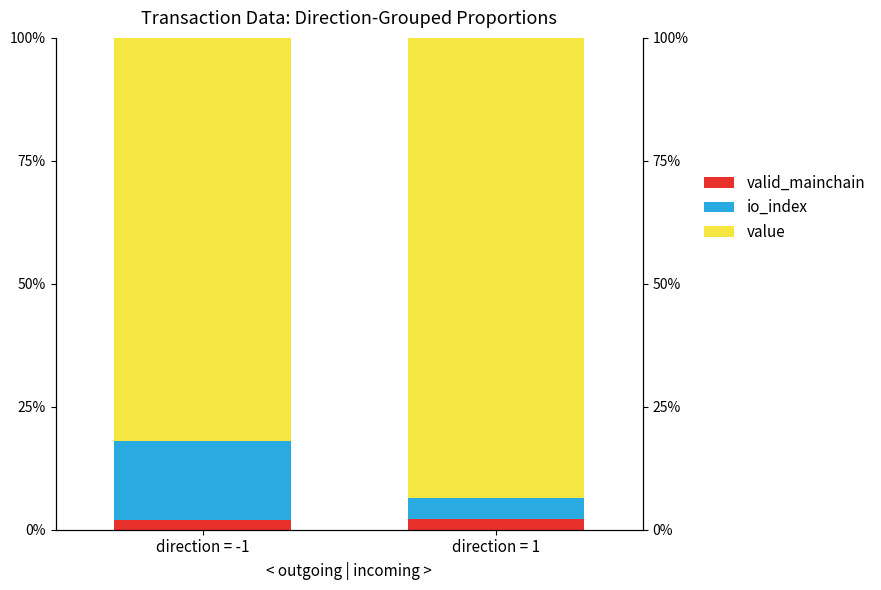

Which has a higher value, direction = -1 or direction = 1?

direction = 1